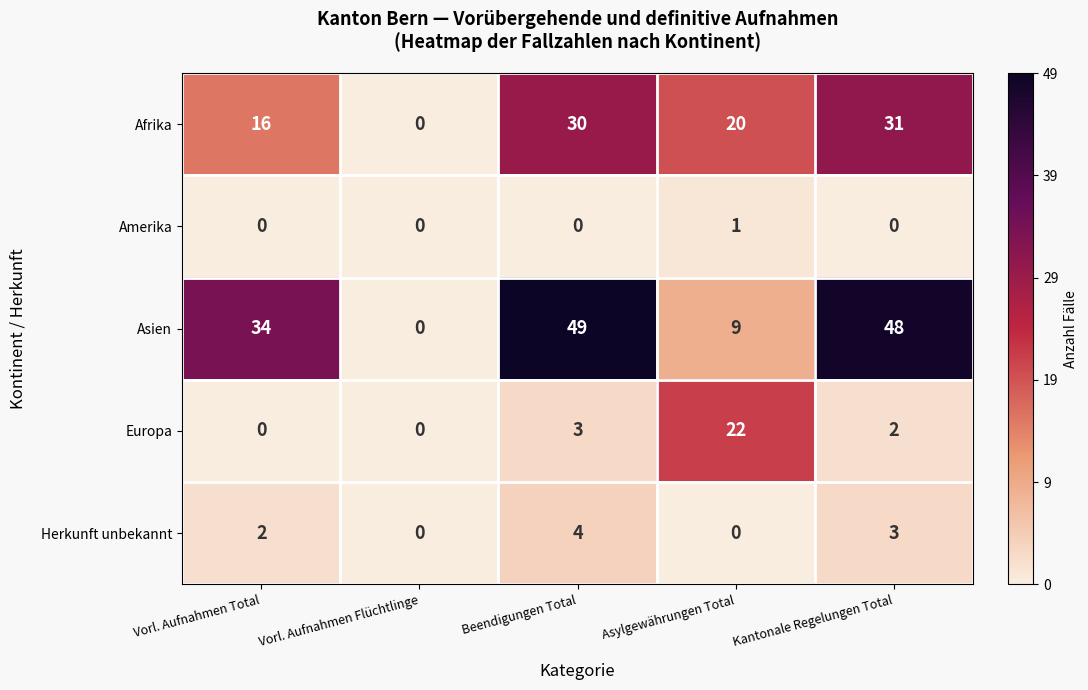

What is the difference between the highest and lowest values at Asylgewährungen Total?

22